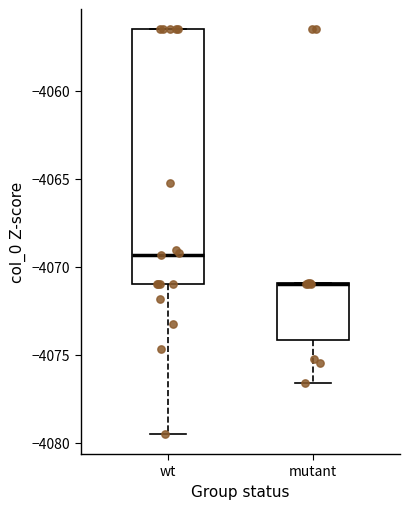

Reading left to right, transcribe this box plot: for each box, give where its median line is, the range the box spans, and where its two whiskers end, as read against the y-axis. The values are not printed on the chart, so give them approximately, as read against the axis.

wt: median -4069.5, box -4071.0 to -4056.5, whiskers -4079.5 to -4056.5
mutant: median -4071.0 (drawn on the box's upper edge), box -4074.0 to -4071.0, whiskers -4076.5 to -4071.0